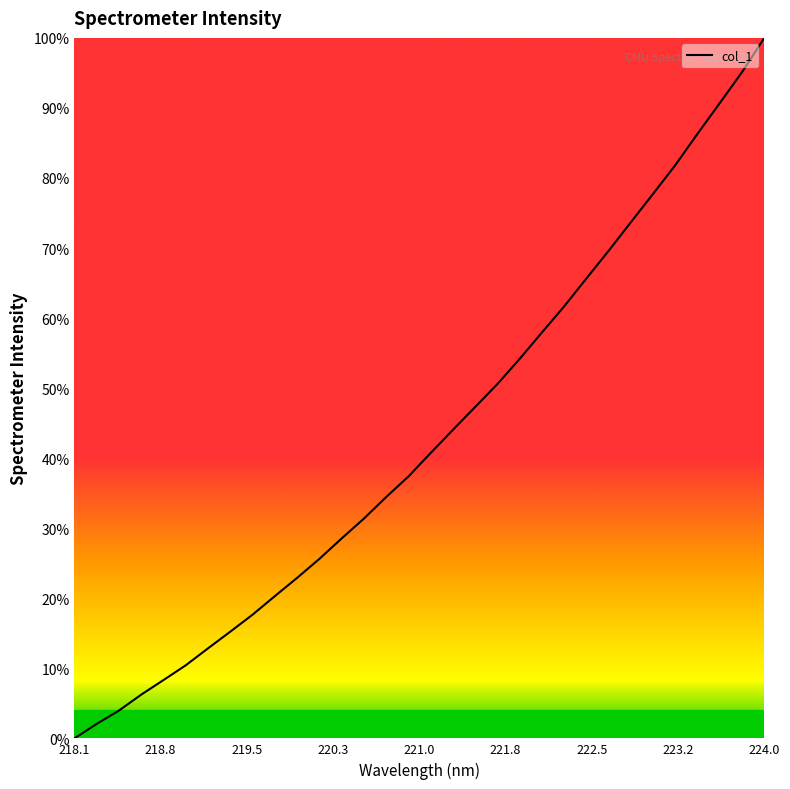

At which category does the chart reach its minimum across all series?

218.1